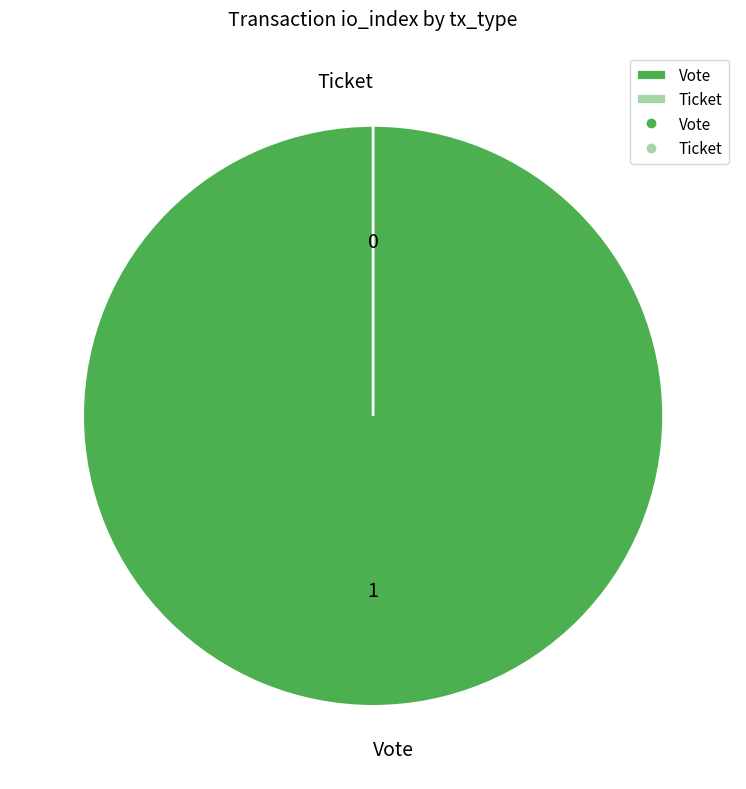

What portion of the pie excludes Ticket?

100.0%